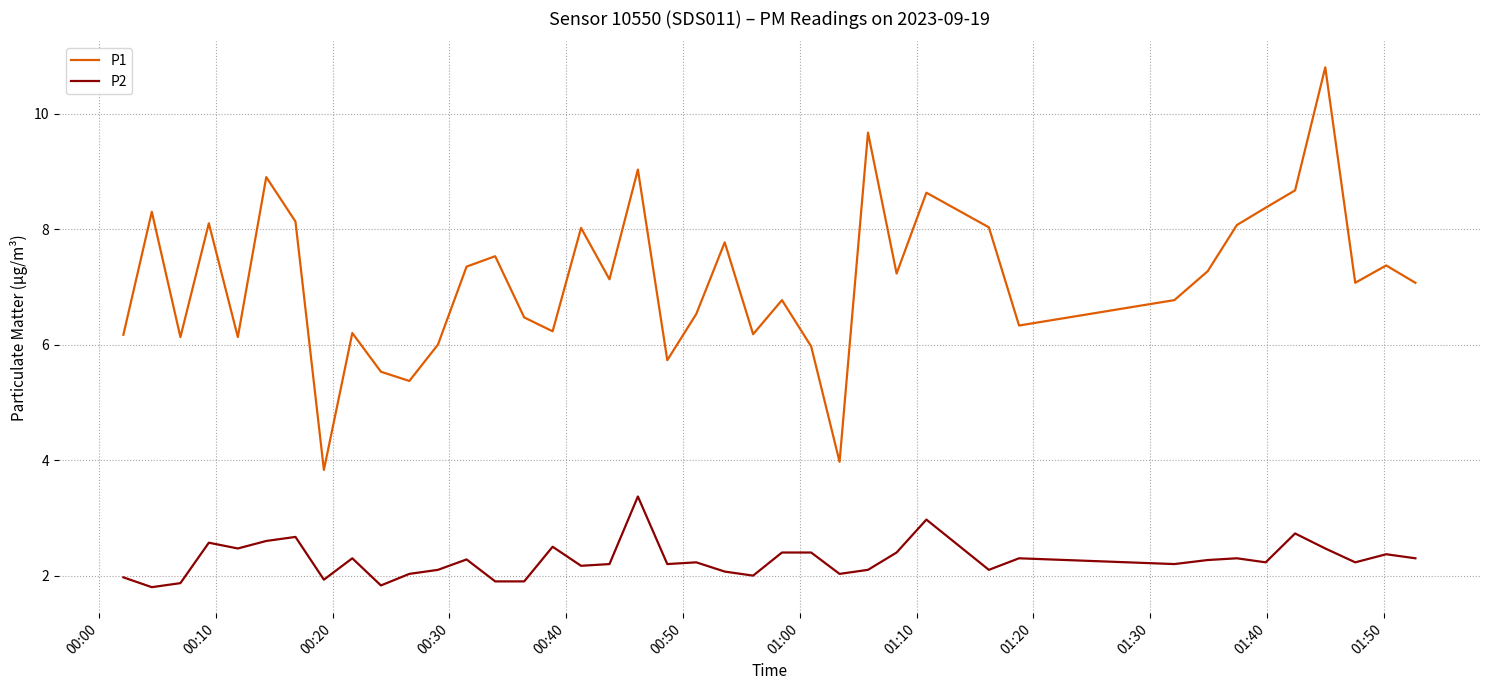

Which series has the largest total across all categories?

P1